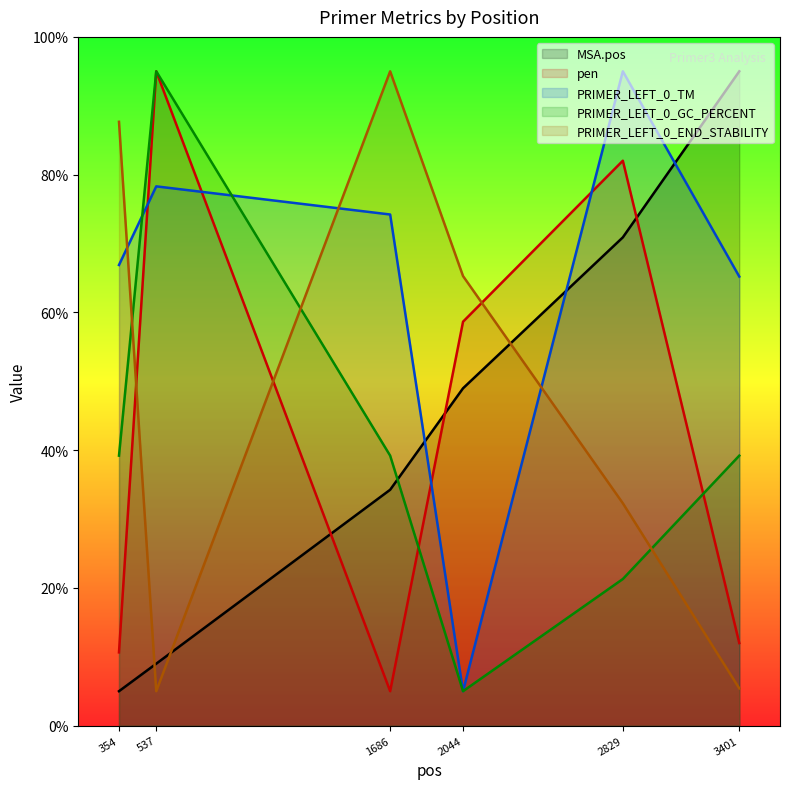

What is the difference between the maximum and minimum values in the pen series?

90.0